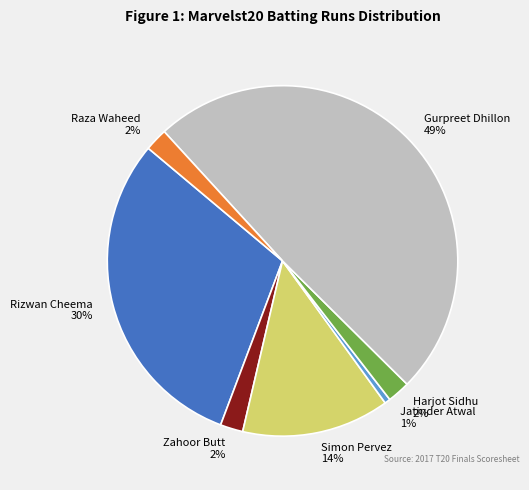

Is there any slice that represents more than half of the pie?

No